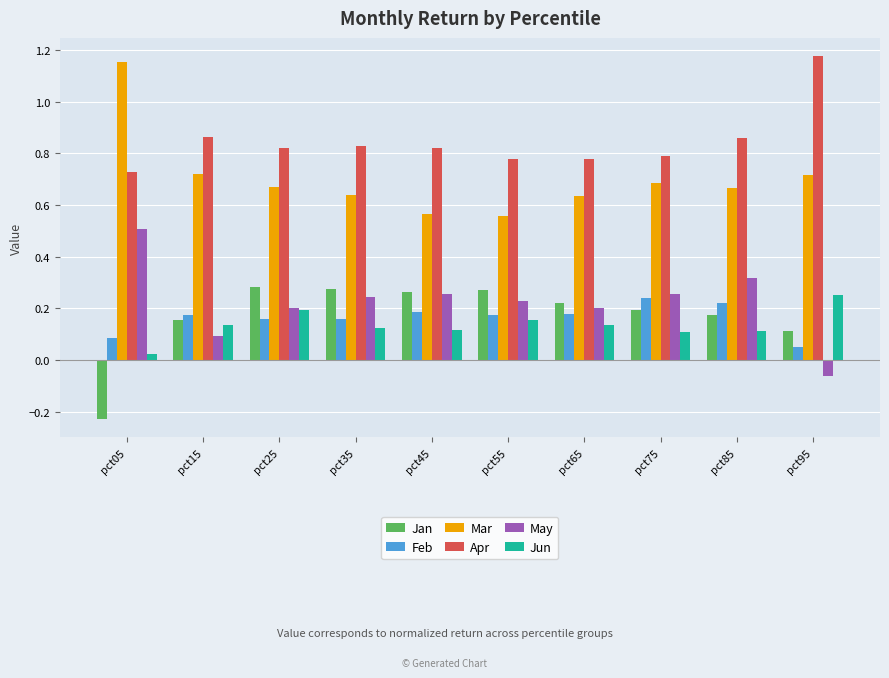

Which category has the lowest value across all series?

pct05